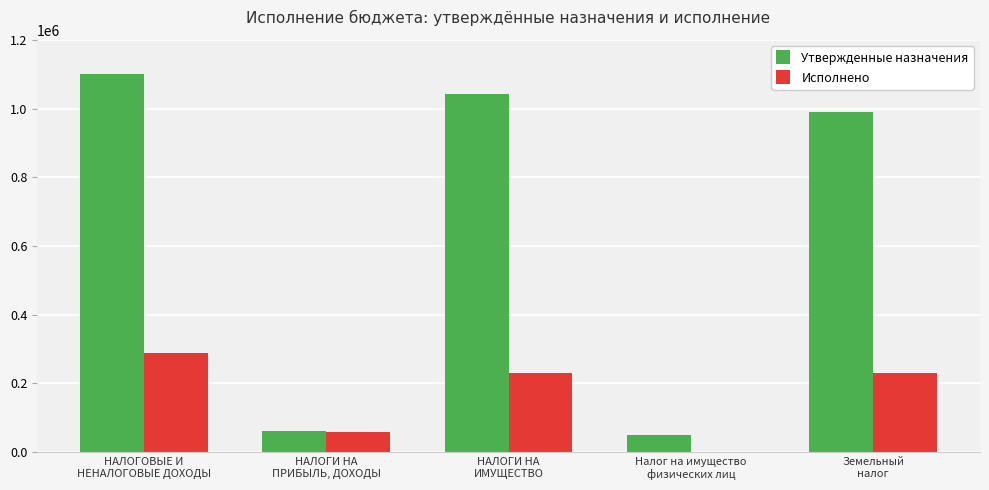

What is the sum of all Исполнено values?

808794.6